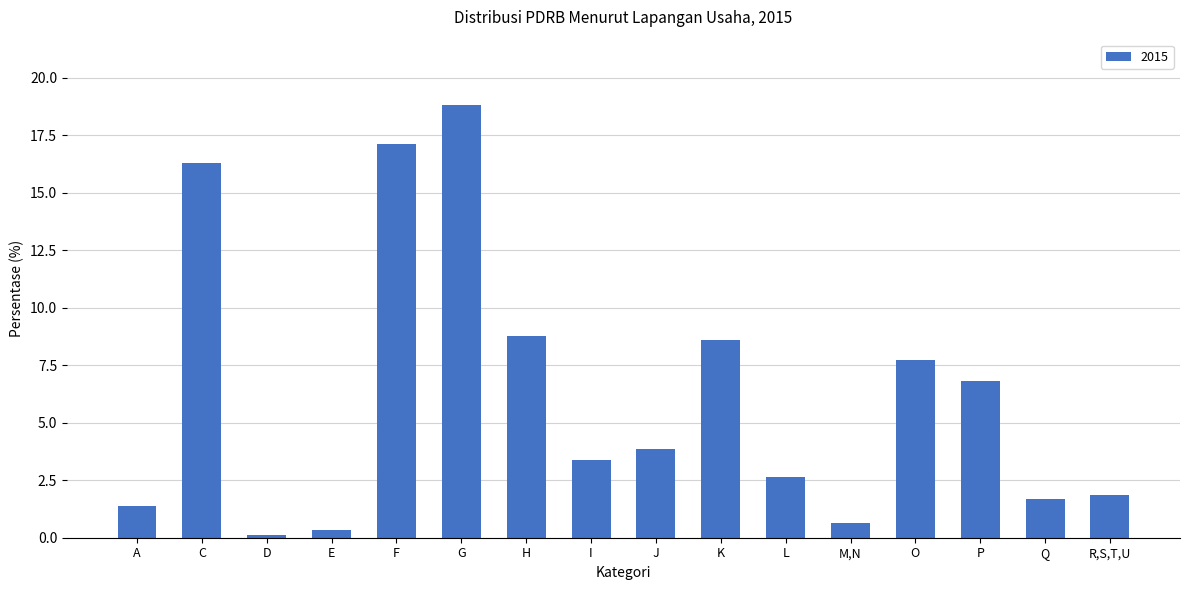

At which label does the data first exceed 3?

C